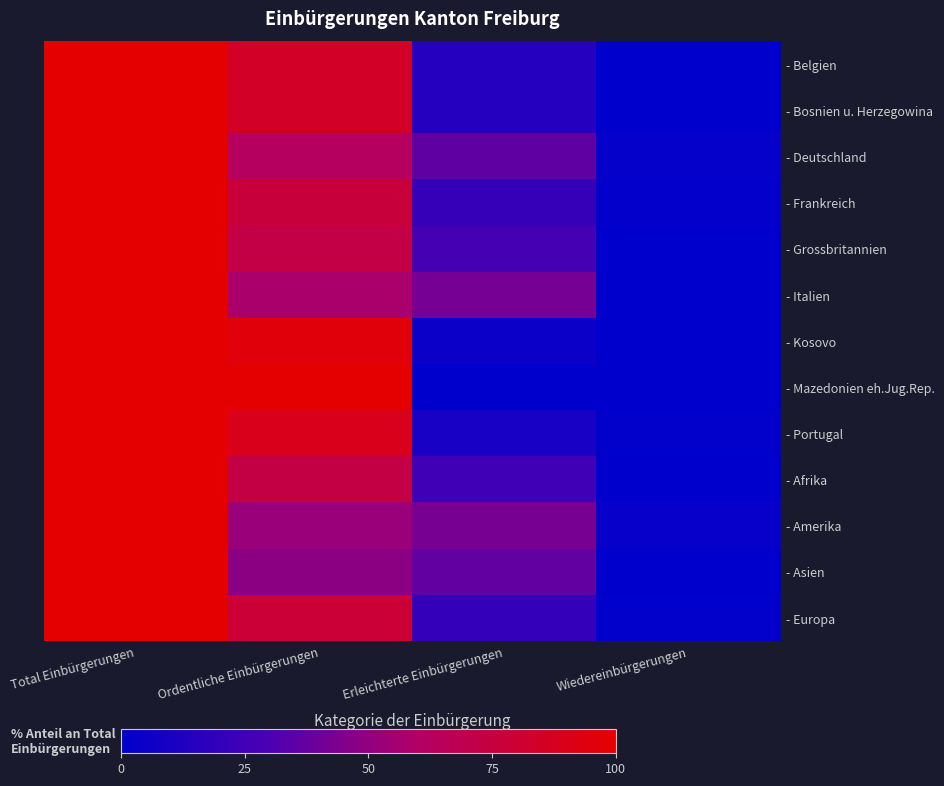

Rank the series at Wiedereinbürgerungen from lowest to highest value.

- Belgien, - Bosnien u. Herzegowina, - Grossbritannien, - Italien, - Kosovo, - Mazedonien eh.Jug.Rep., - Afrika, - Asien, - Europa, - Portugal, - Frankreich, - Deutschland, - Amerika